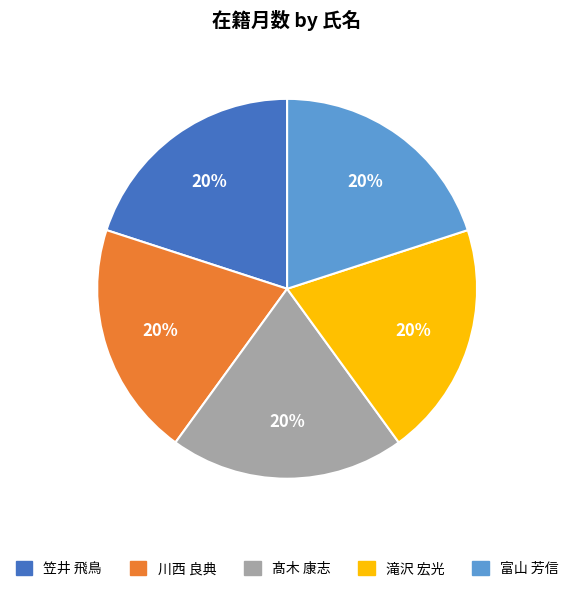

To the nearest percent, what is the average slice percentage?

20%